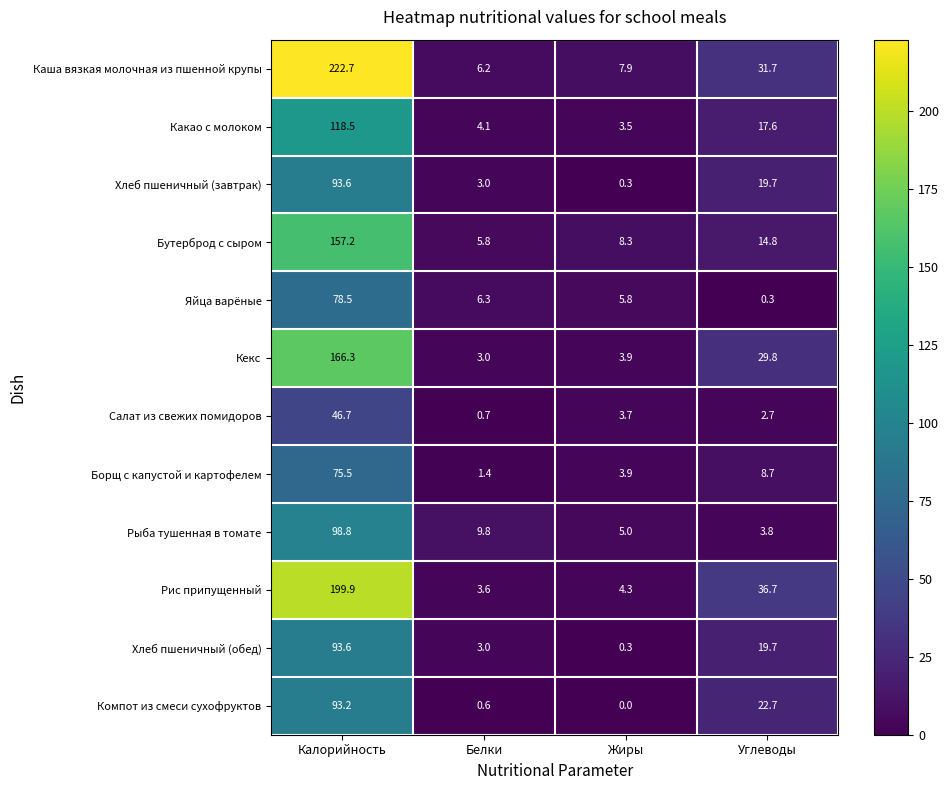

What is the difference between the second highest and minimum values in the Каша вязкая молочная из пшенной крупы series?

25.5